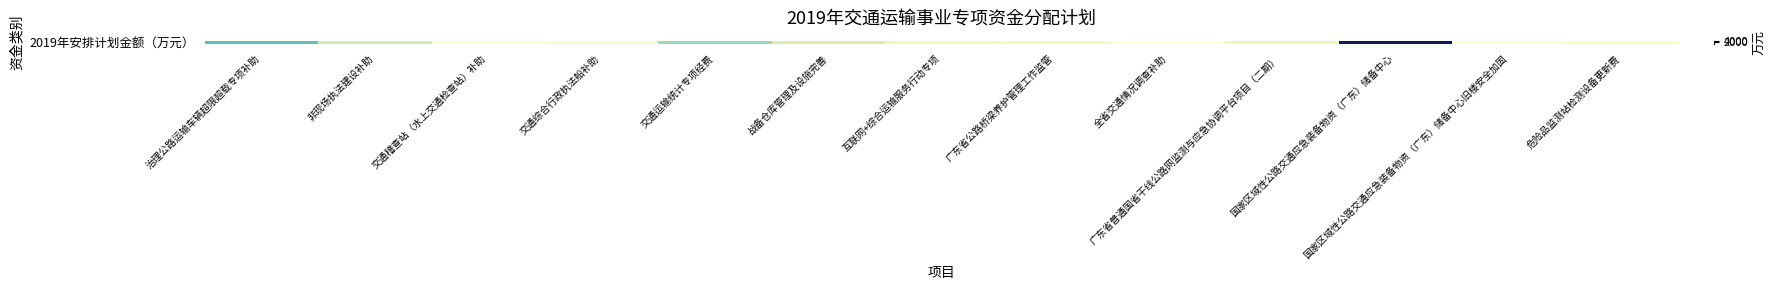

List the labels in order of value, largest first.

国家区域性公路交通应急装备物资（广东）储备中心, 治理公路运输车辆超限超载专项补助, 交通运输统计专项经费, 非现场执法建设补助, 战备仓库管理及设施完善, 广东省普通国省干线公路网监测与应急协调平台项目（二期）, 互联网+综合运输服务行动专项, 广东省公路桥梁养护管理工作监管, 危险品监测站检测设备更新费, 交通综合行政执法船补助, 国家区域性公路交通应急装备物资（广东）储备中心旧楼安全加固, 交通稽查站（水上交通检查站）补助, 全省交通情况调查补助